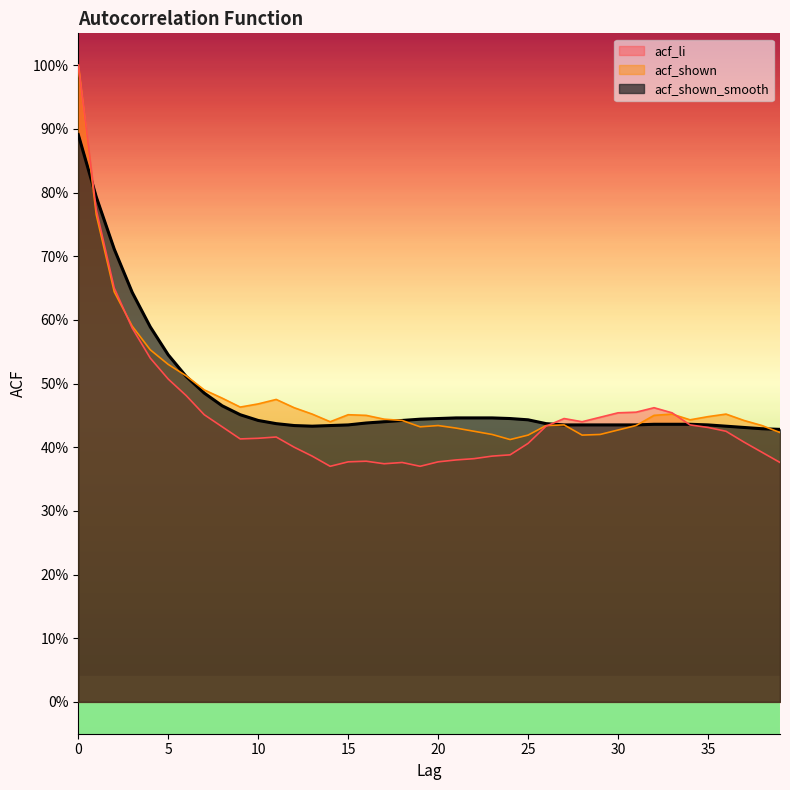

Is the value of acf_shown_smooth at 20 greater than the value of acf_li at 2?

No